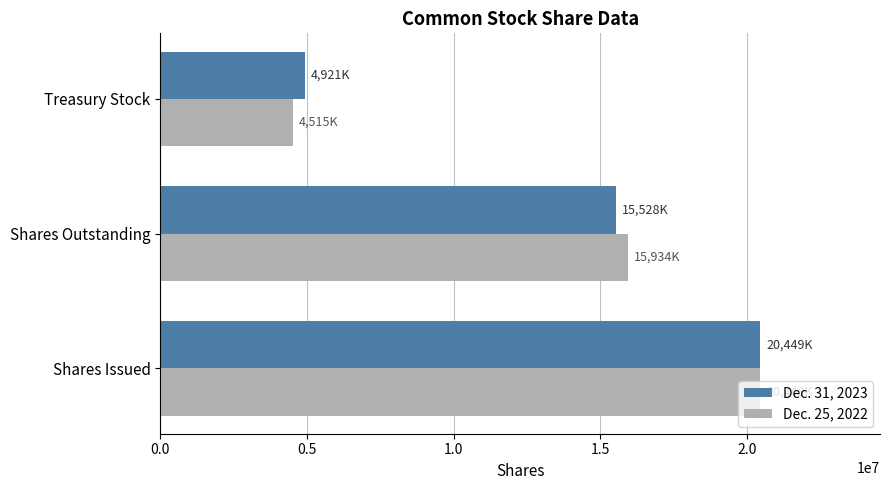

Which series changed the most between Shares Issued and Treasury Stock?

Dec. 25, 2022